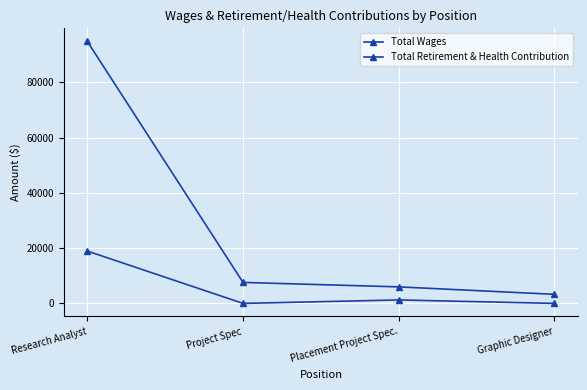

How many distinct data groups are displayed?

2